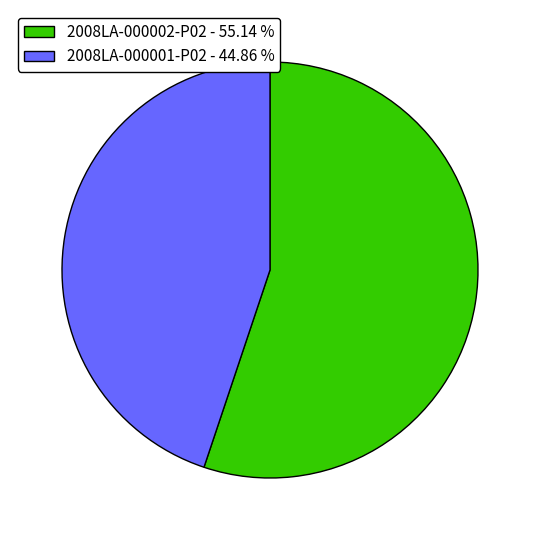

Is the sum of 2008LA-000001-P02 - 44.86 % and 2008LA-000002-P02 - 55.14 % greater than half?

Yes